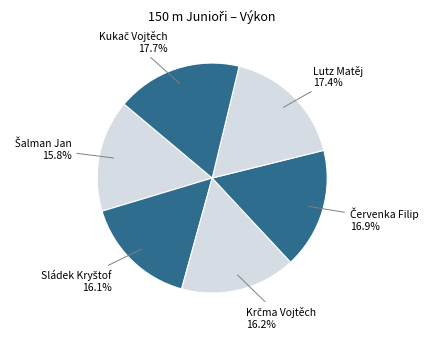

What is the smallest slice in the pie chart?

Šalman Jan